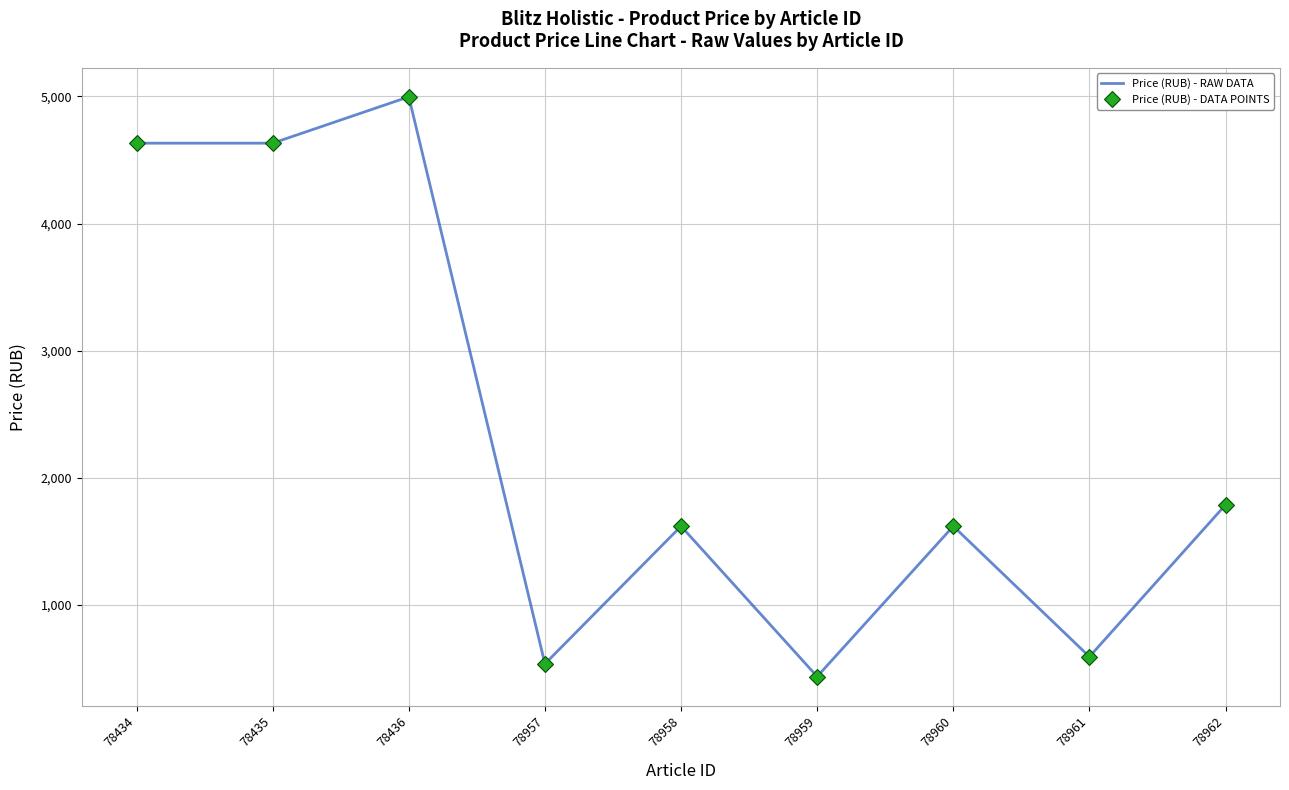

Reading left to right, transcribe all the data shown in this chart.

Price (RUB) - RAW DATA: 78434=4632.4	78435=4632.4	78436=4997.4	78957=533.4	78958=1617.1	78959=433.4	78960=1617.1	78961=589.6	78962=1785.6
Price (RUB) - DATA POINTS: 78434=4632.4	78435=4632.4	78436=4997.4	78957=533.4	78958=1617.1	78959=433.4	78960=1617.1	78961=589.6	78962=1785.6